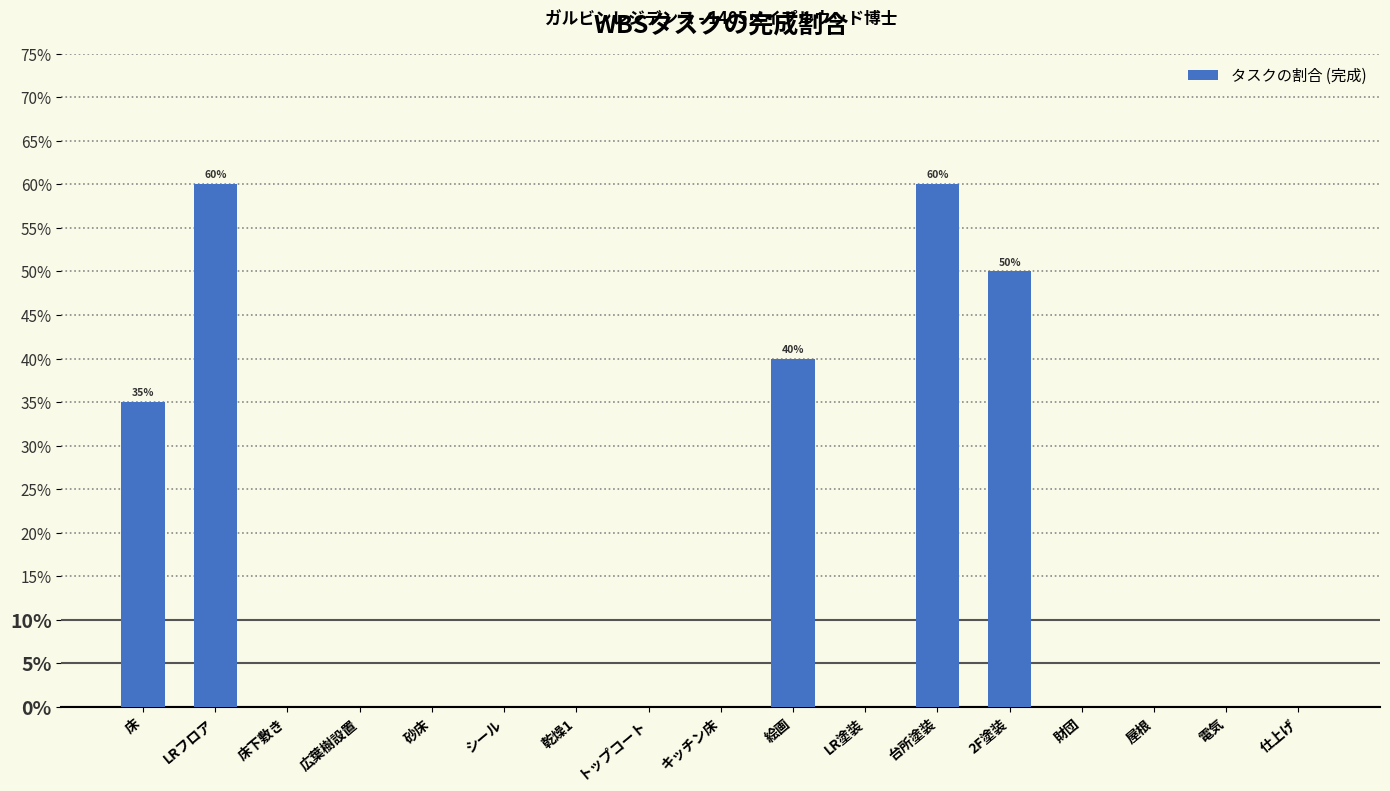

Rank the categories by value from lowest to highest.

床下敷き, 広葉樹設置, 砂床, シール, 乾燥1, トップコート, キッチン床, LR塗装, 財団, 屋根, 電気, 仕上げ, 床, 絵画, 2F塗装, LRフロア, 台所塗装